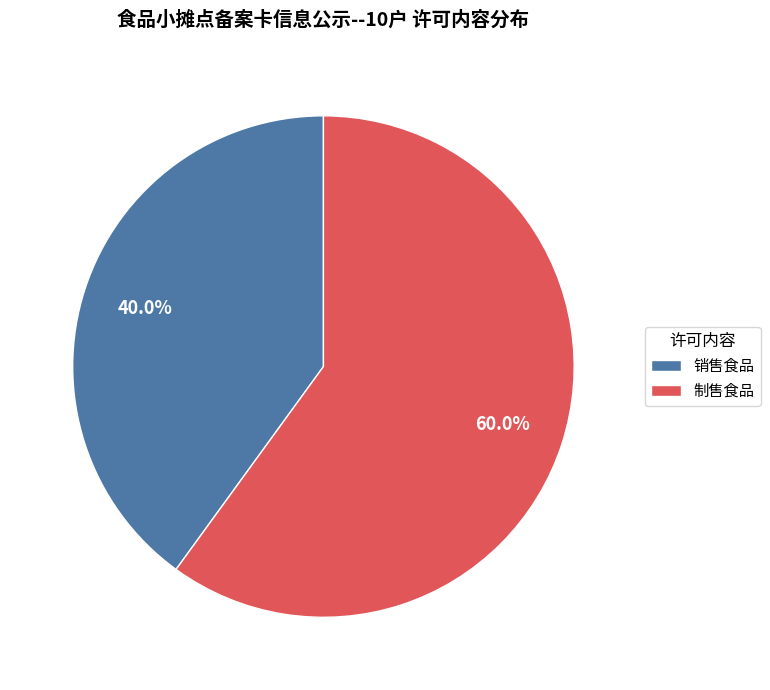

To the nearest percent, what is the difference between the largest and smallest slice percentages?

20%